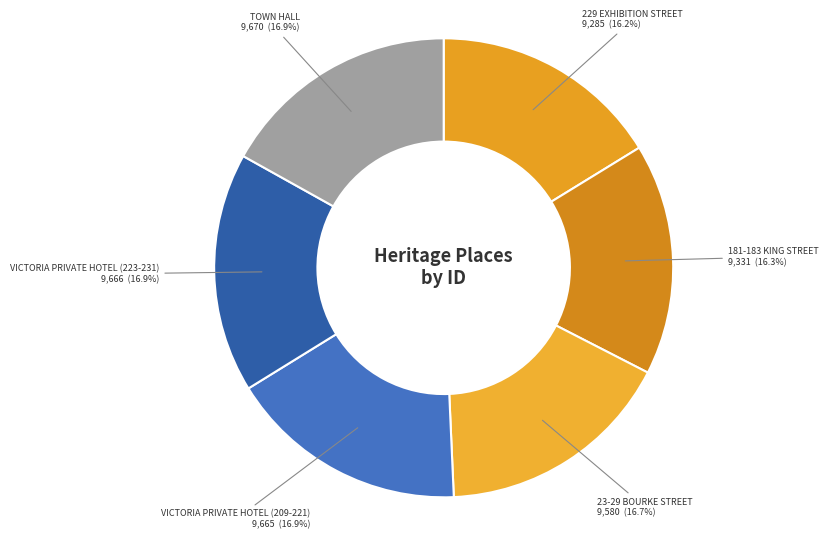

Combined, do 229 EXHIBITION STREET and 23-29 BOURKE STREET account for over 50%?

No